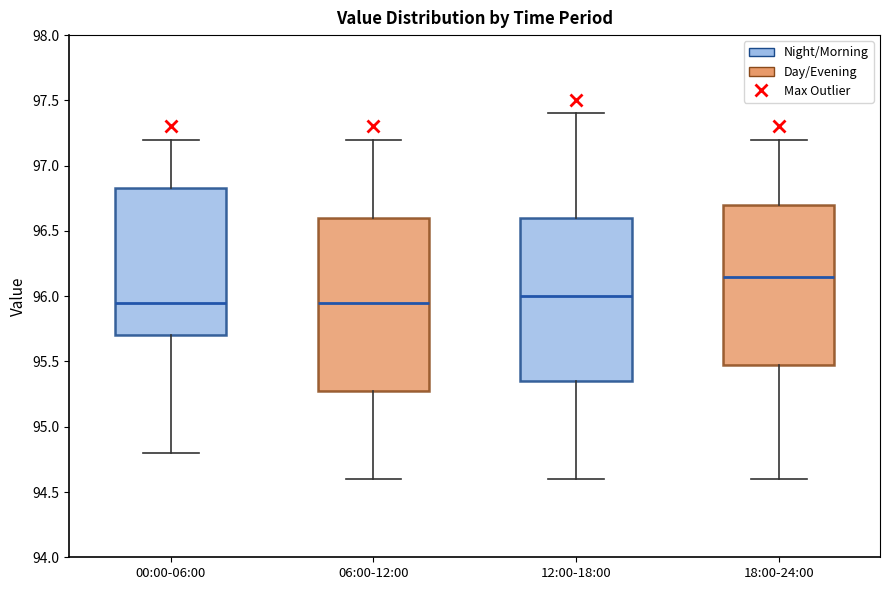

Comparing the boxes themselves (not the whiskers), which one is the tallest?

06:00-12:00